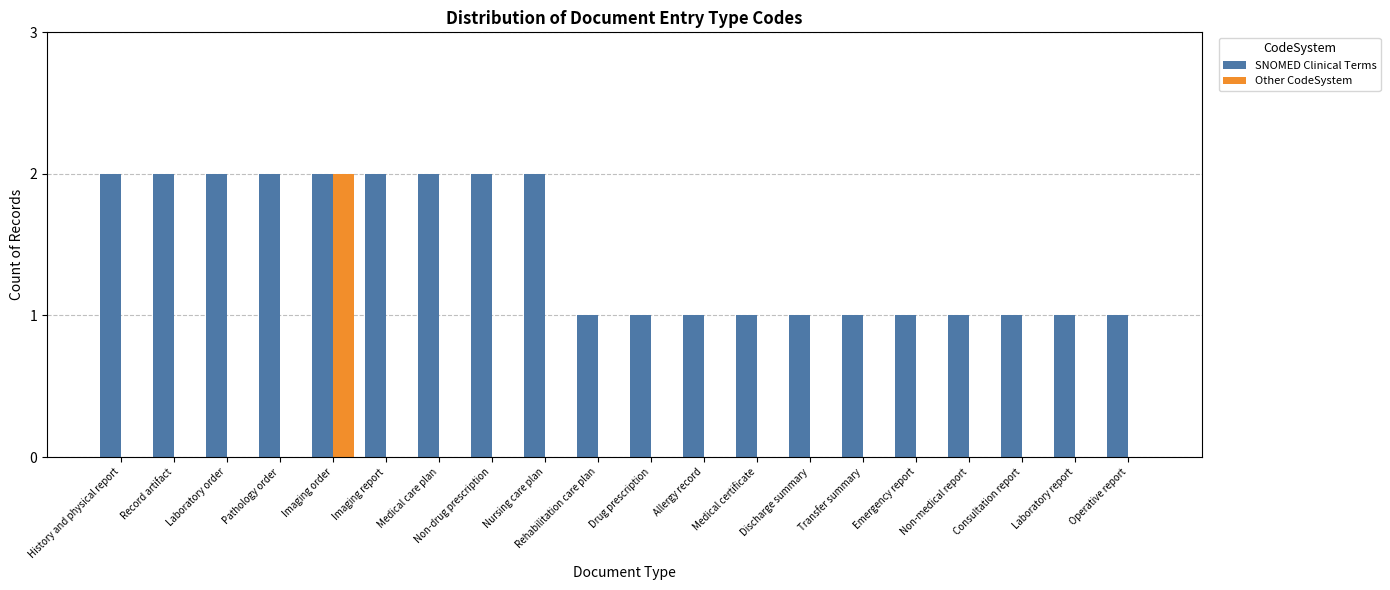

What is the average value of the SNOMED Clinical Terms series?

1